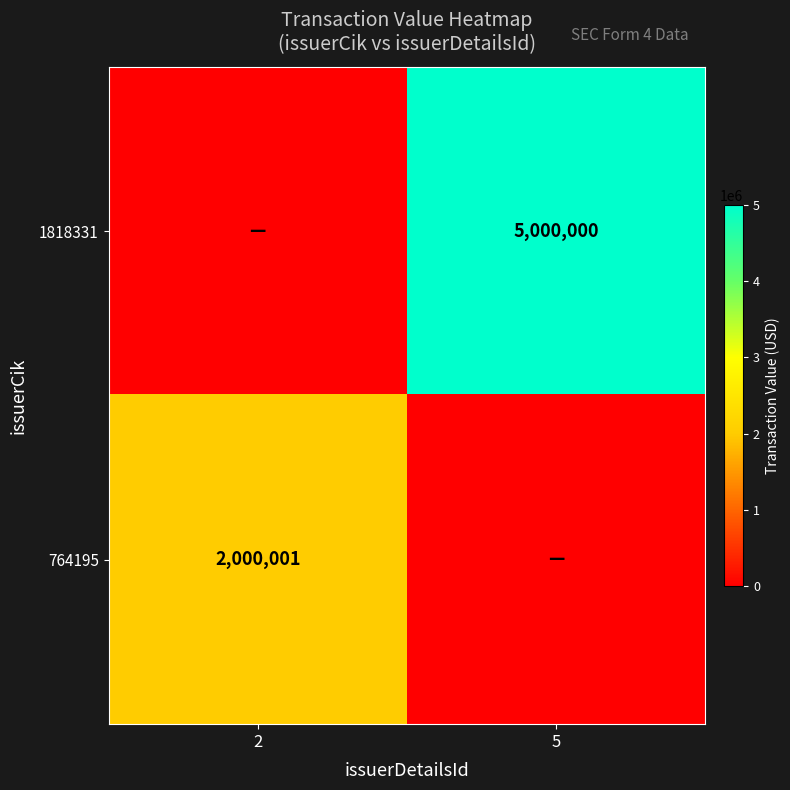

Is the value of 764195 at 2 greater than the value of 1818331 at 5?

No